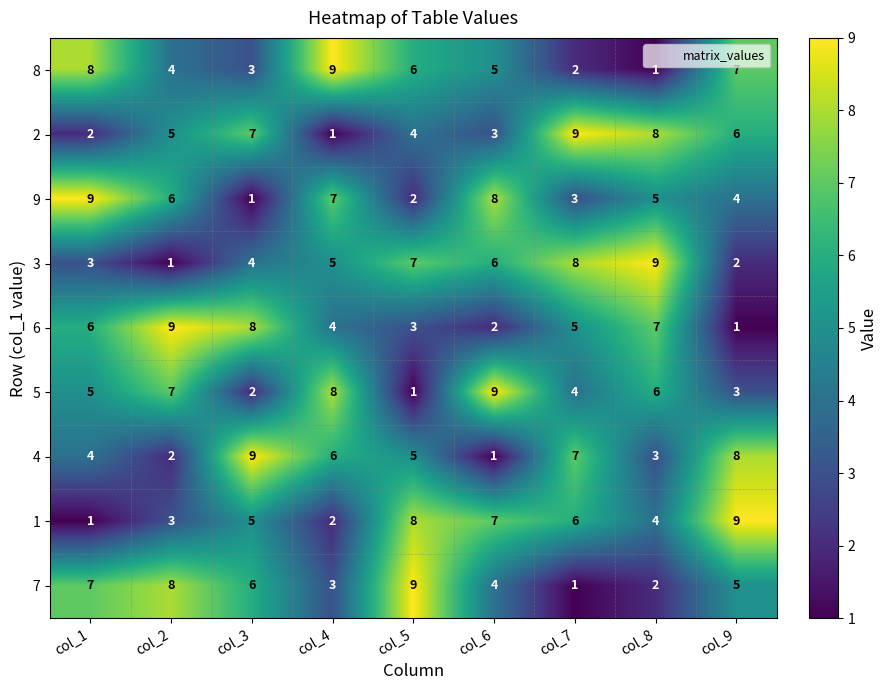

Which category has the lowest value in the 3 series?

col_2